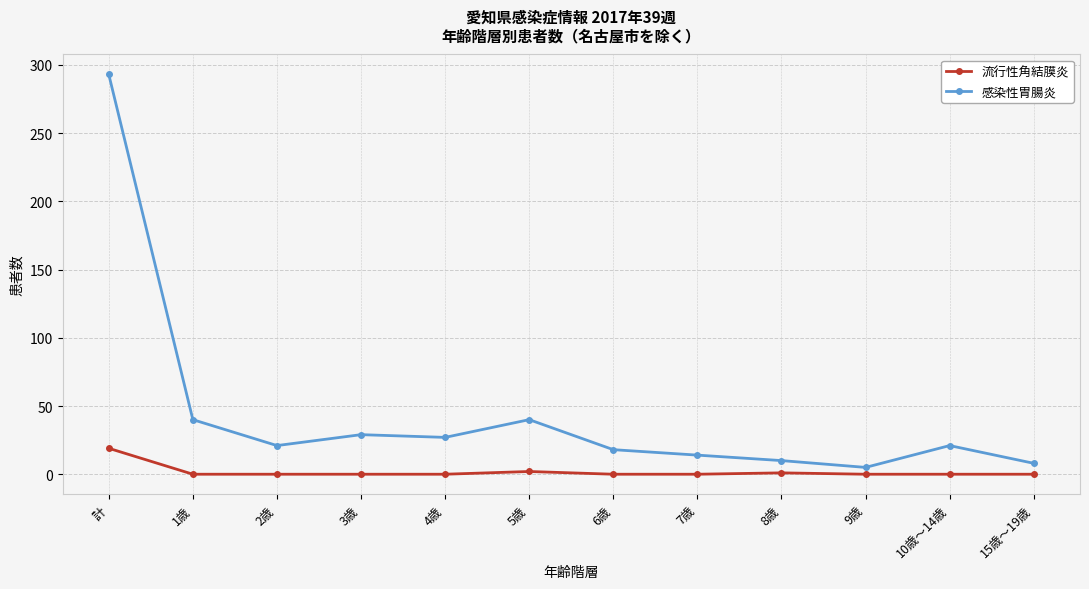

Does the chart display data point markers on the line(s)?

Yes